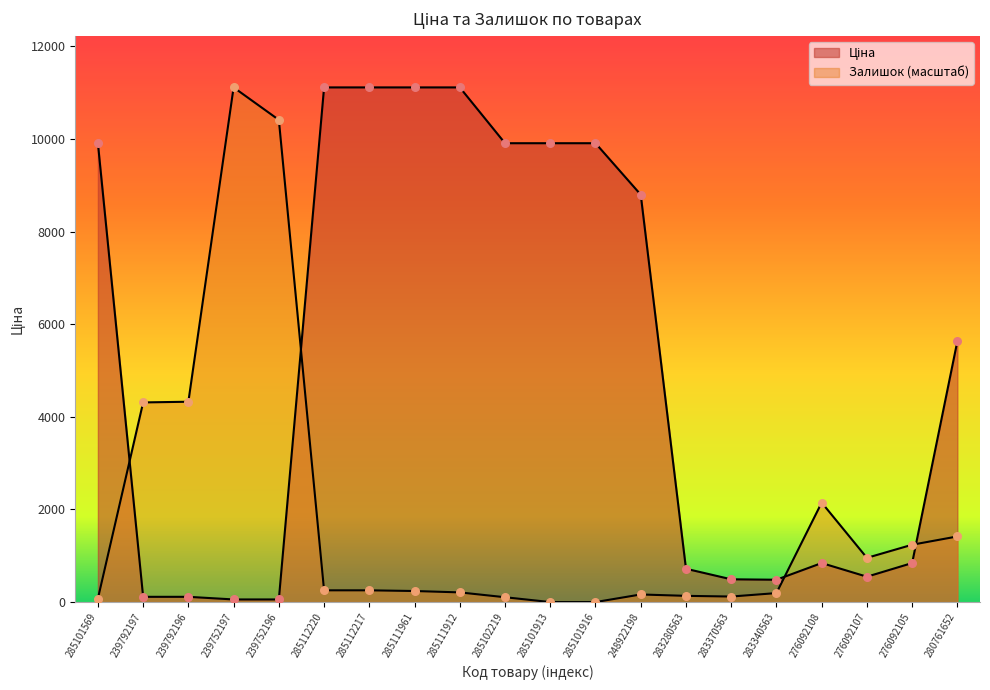

At which category is the sum across all series the highest?

285112220